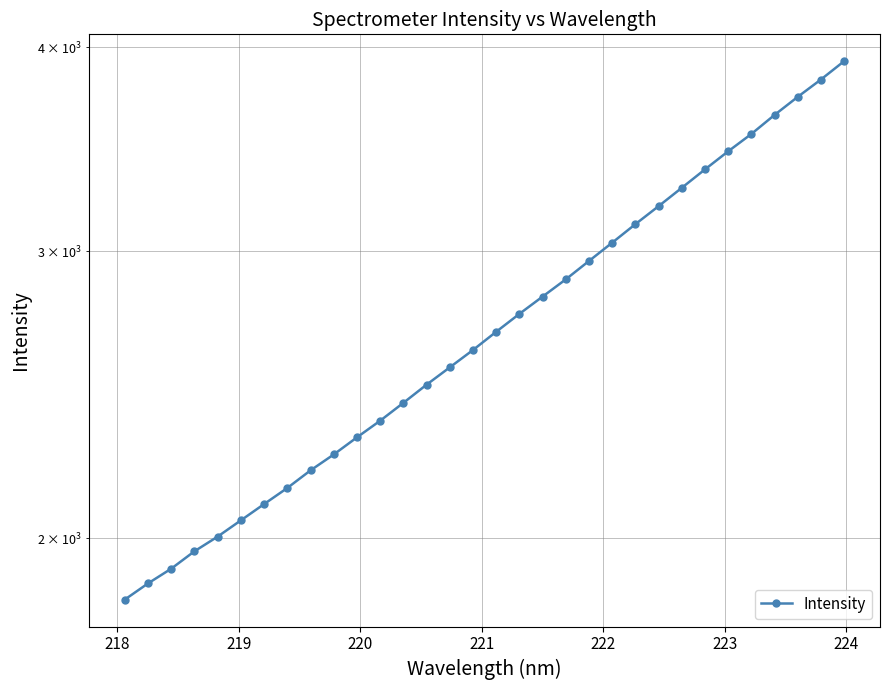

Does the chart display data point markers on the line(s)?

Yes